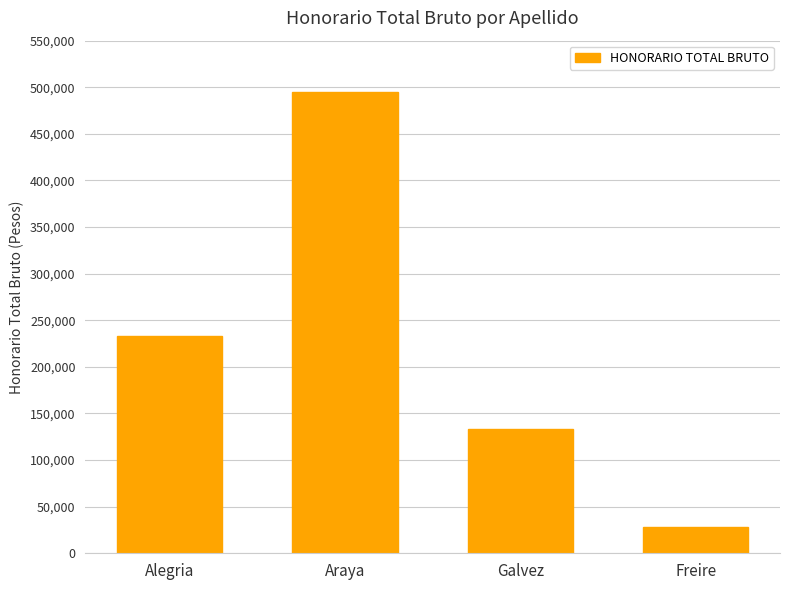

Reading left to right, list all the values displayed in this chart.

Alegria=233333	Araya=494445	Galvez=133333	Freire=27778